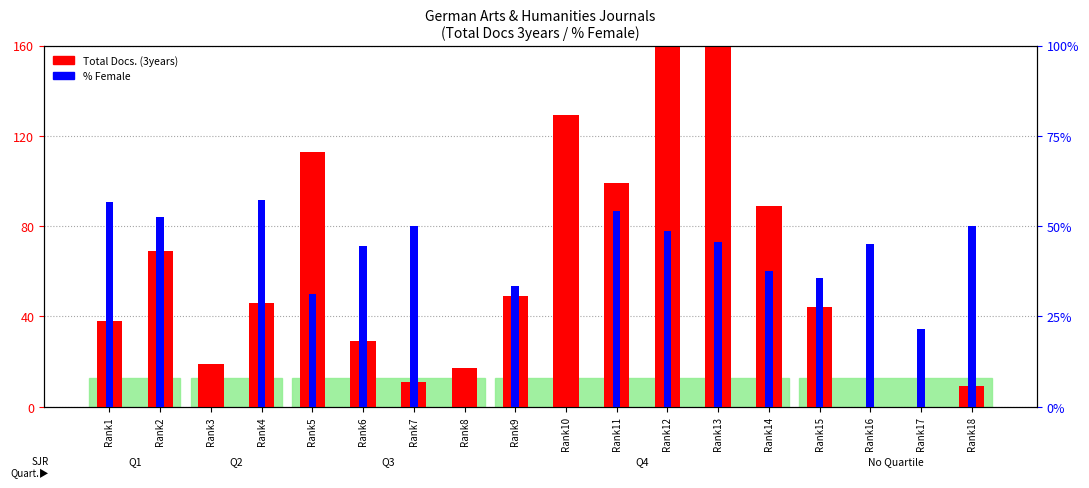

What is the value of the Total Docs. (3years) bar at the 5th from the left?

113.0